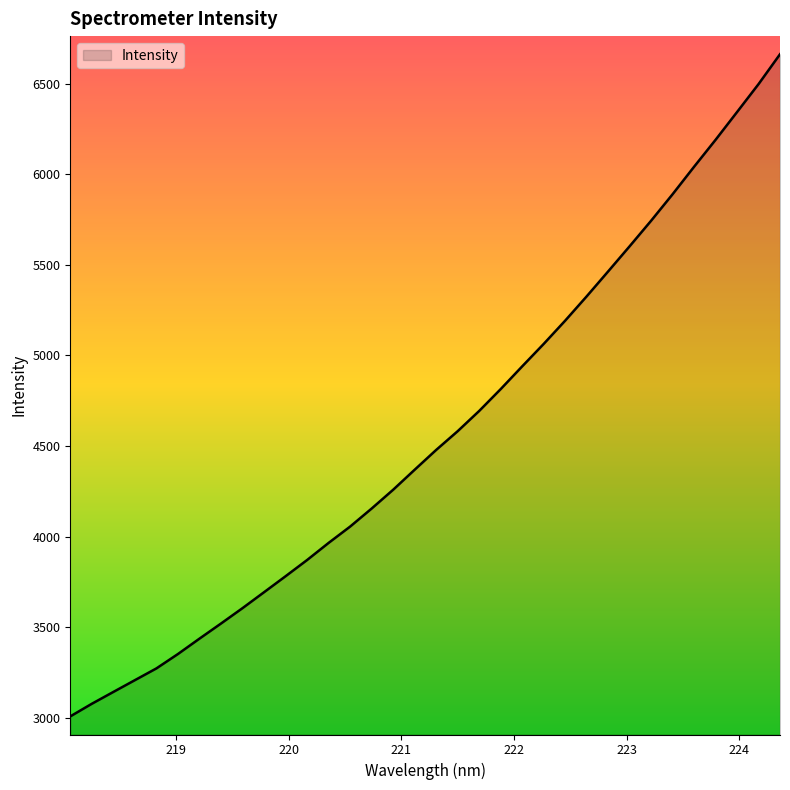

What is the difference between the maximum and minimum values?

3654.7